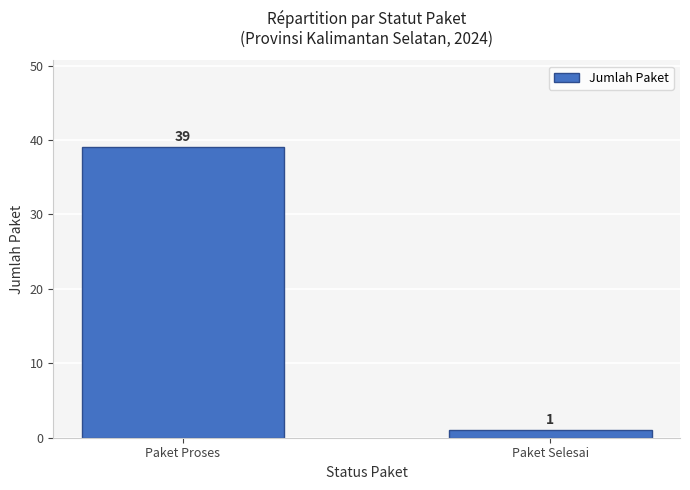

What is the value of the 1st bar from the left?

39